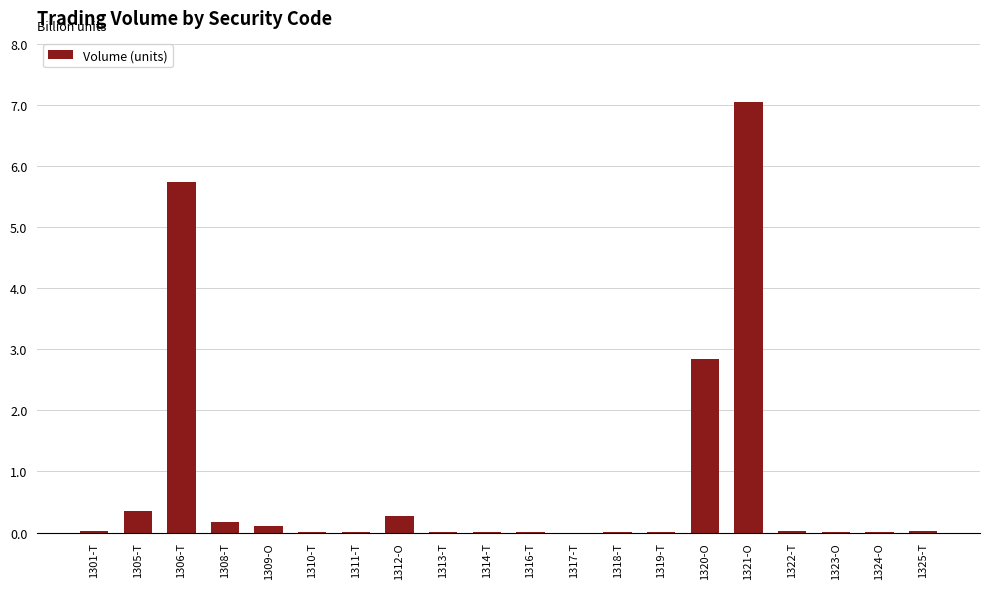

What is the sum of the values at 1305-T and 1301-T?

0.4